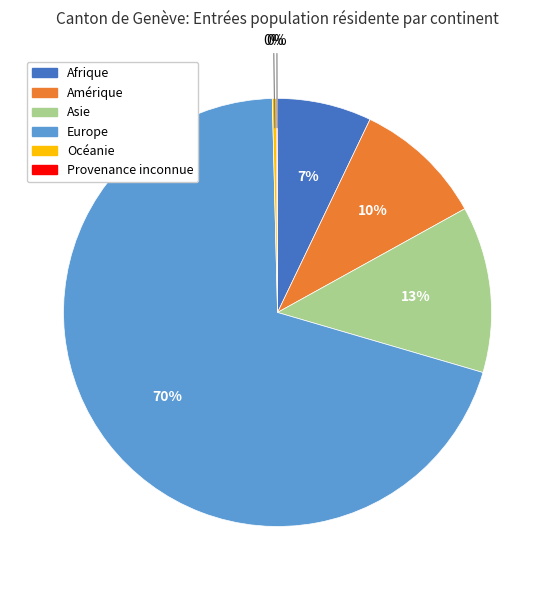

What is the largest slice in the pie chart?

Europe